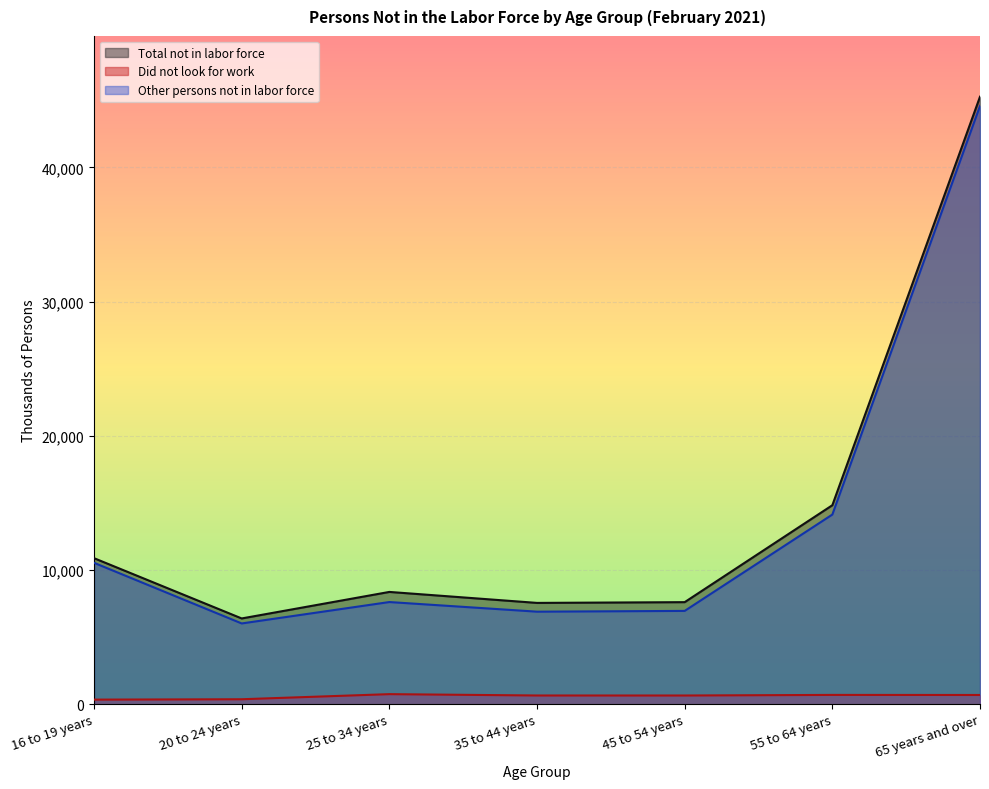

What is the highest value of the Total not in labor force series?

45270